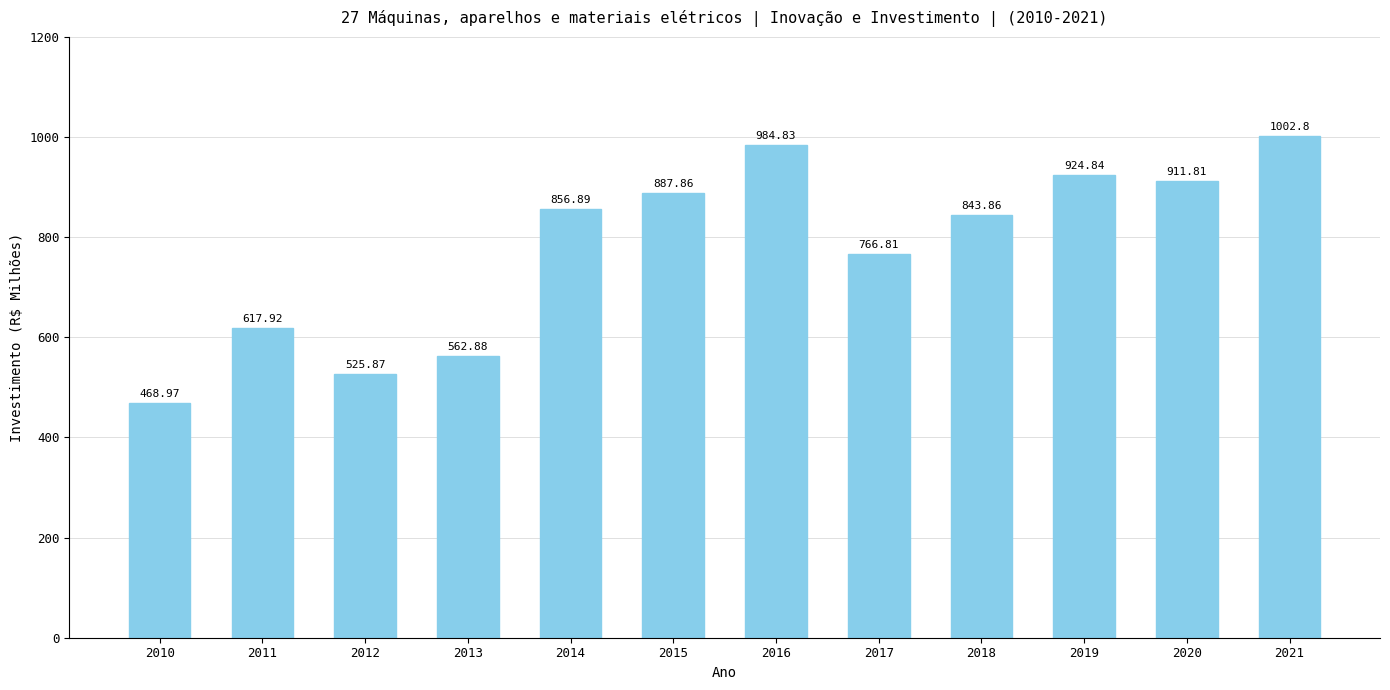

The value at 2010 is 775.3. True or false?

False